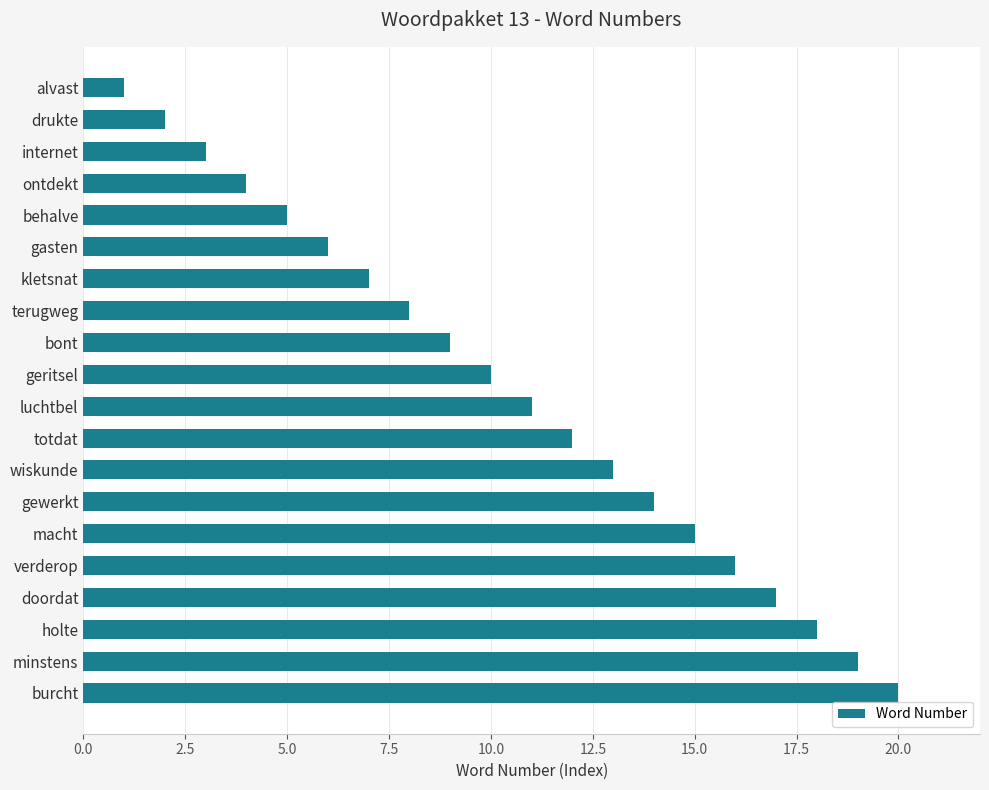

What is the label of the 16th bar from the top?

verderop